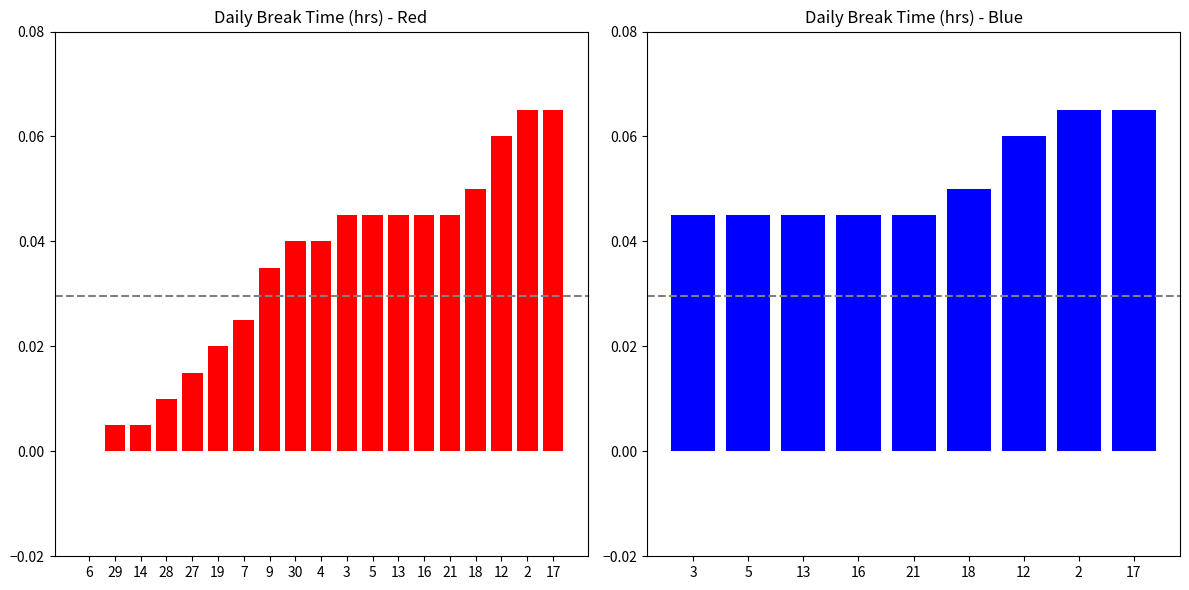

What is the greatest value displayed?

0.1